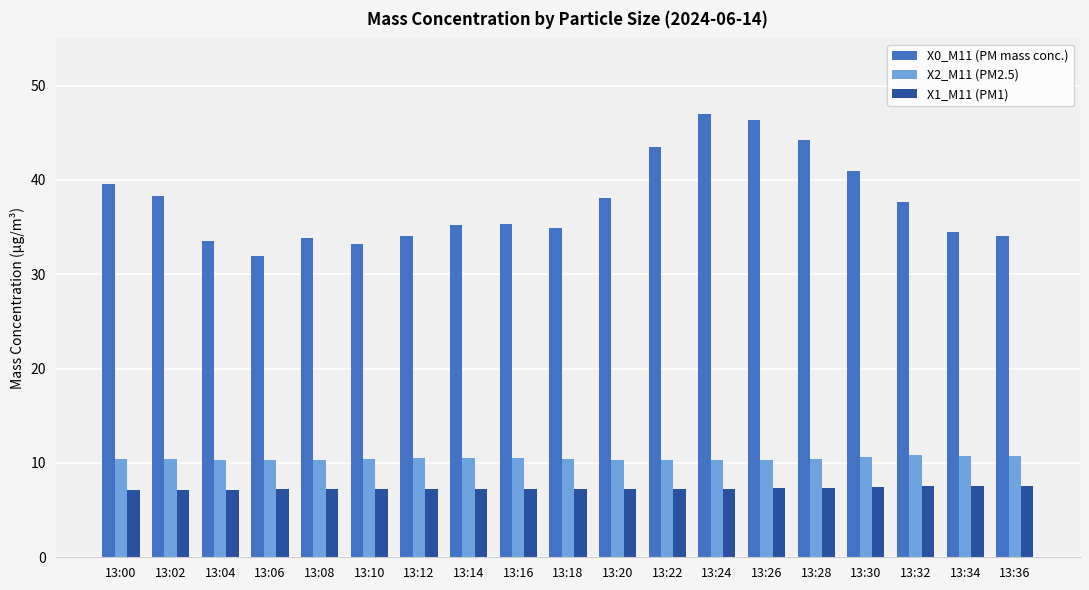

The X0_M11 (PM mass conc.) series shows 40.9 at 13:30. True or false?

True